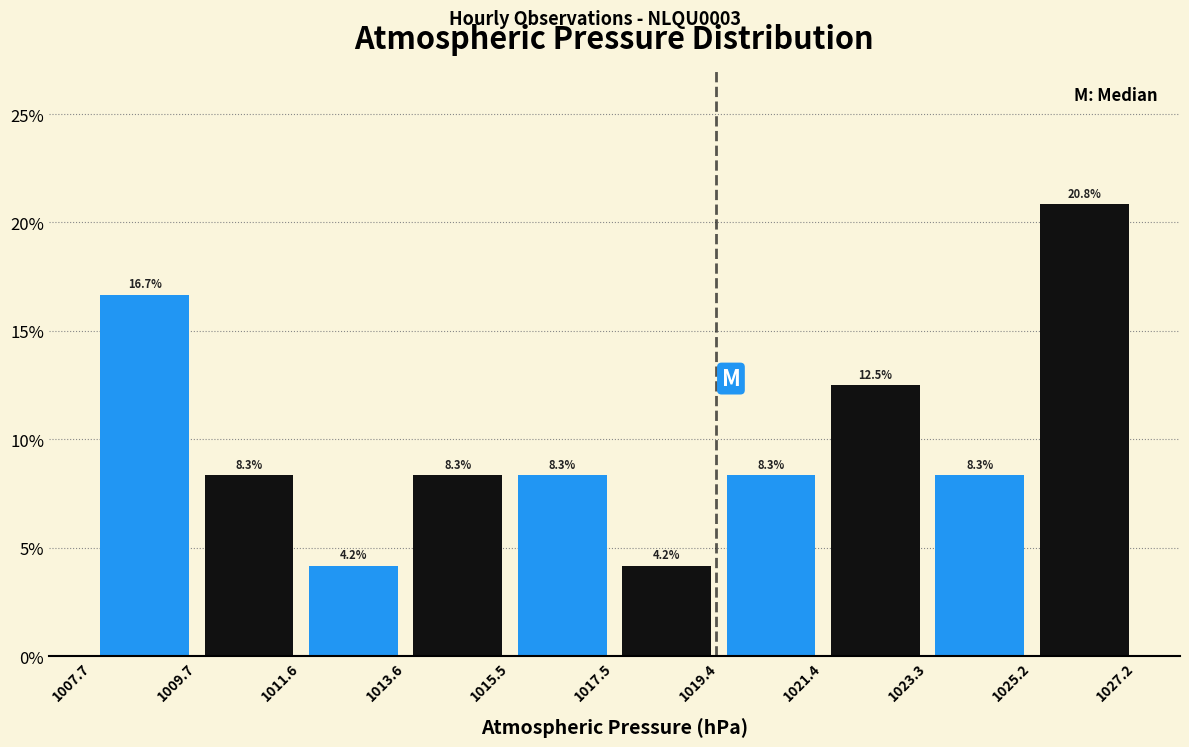

Which range on the x-axis has the tallest bar?

1025.2 to 1027.2